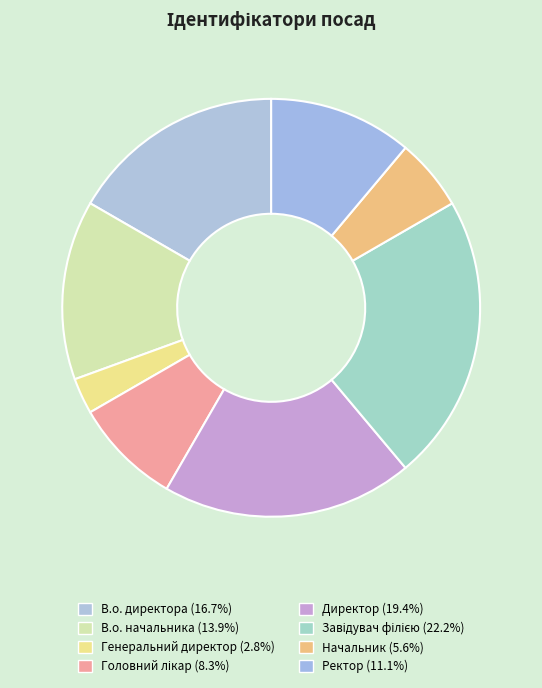

What is the change in value from В.о. директора to Директор?

+1